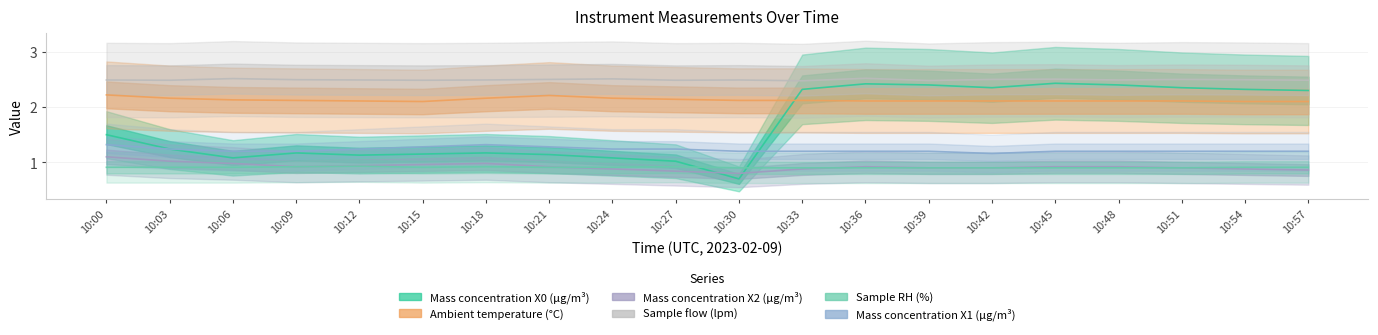

Is this an area chart (filled region under the line)?

No